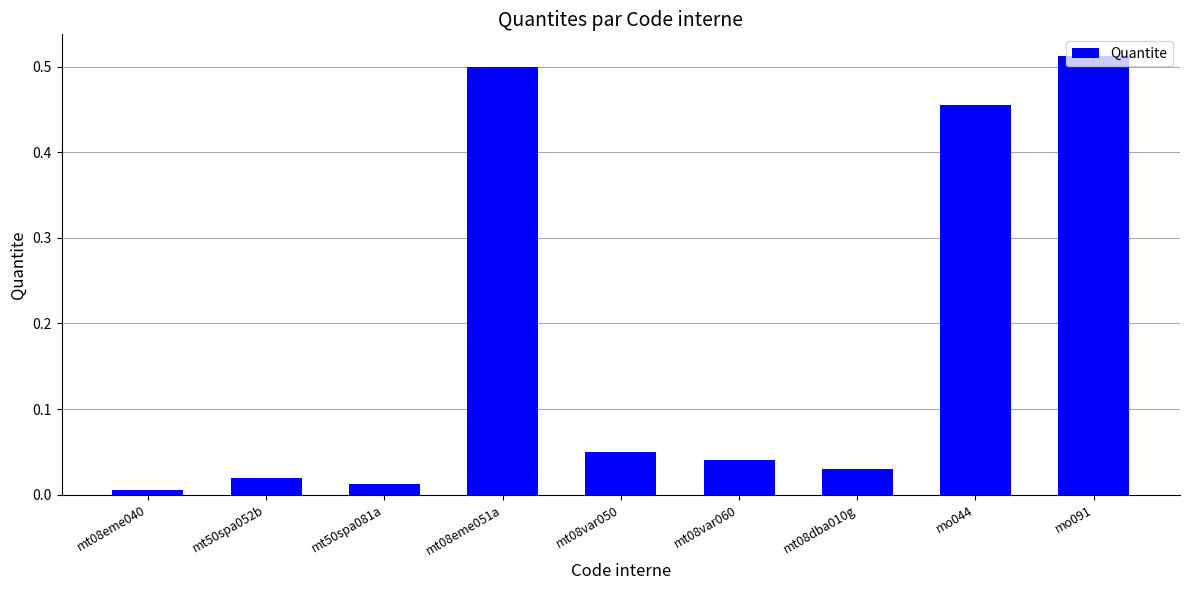

Count the number of categories in the chart.

9